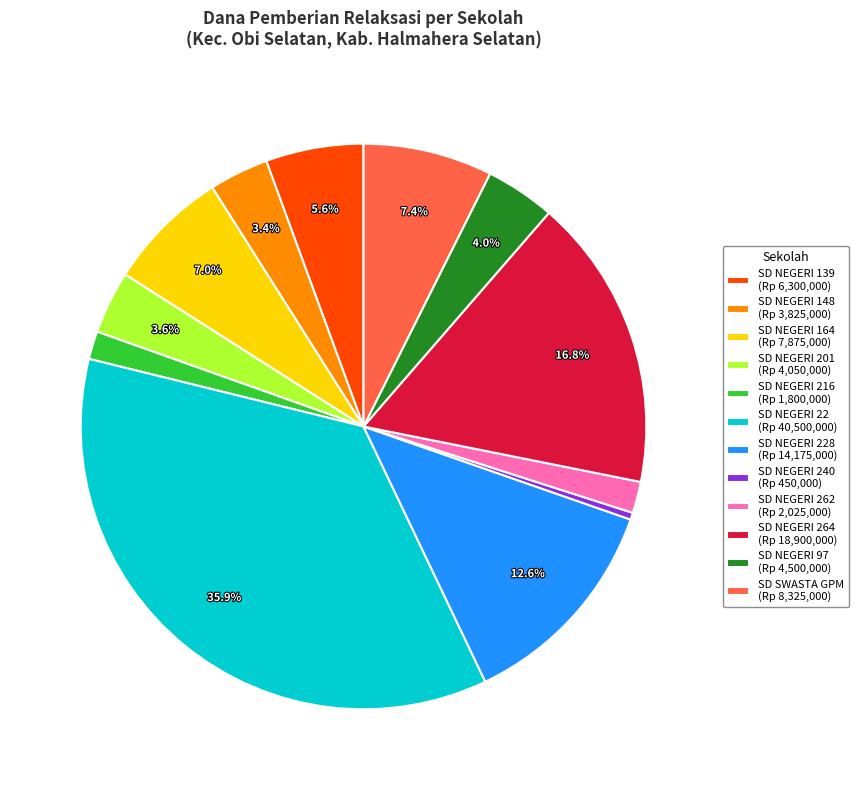

Combined, do SD NEGERI 201 (Rp 4,050,000) and SD NEGERI 240 (Rp 450,000) account for over 50%?

No